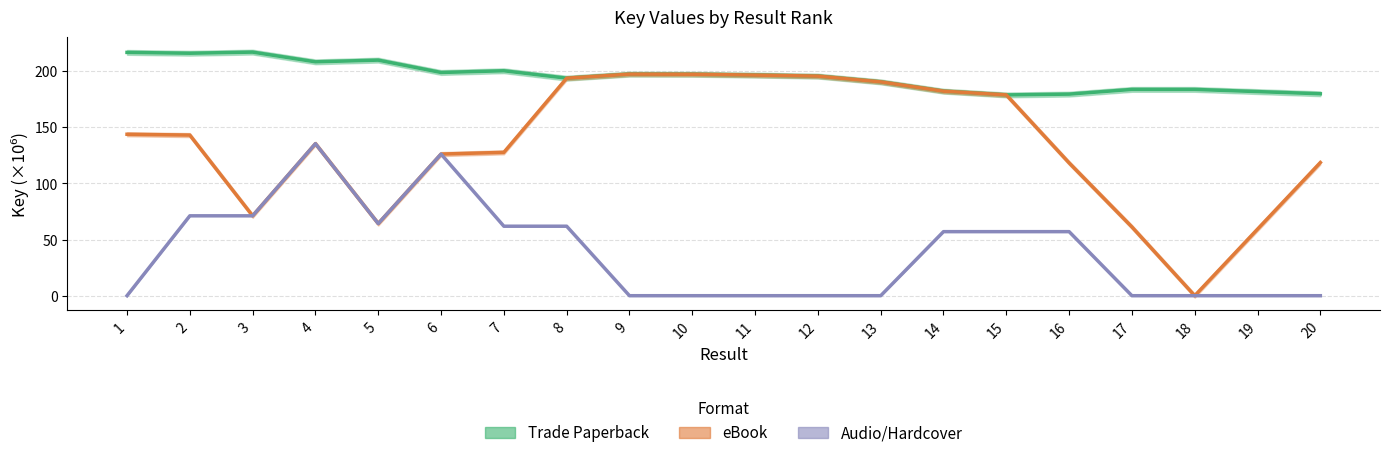

What is the average value of the Trade Paperback series?

195.4